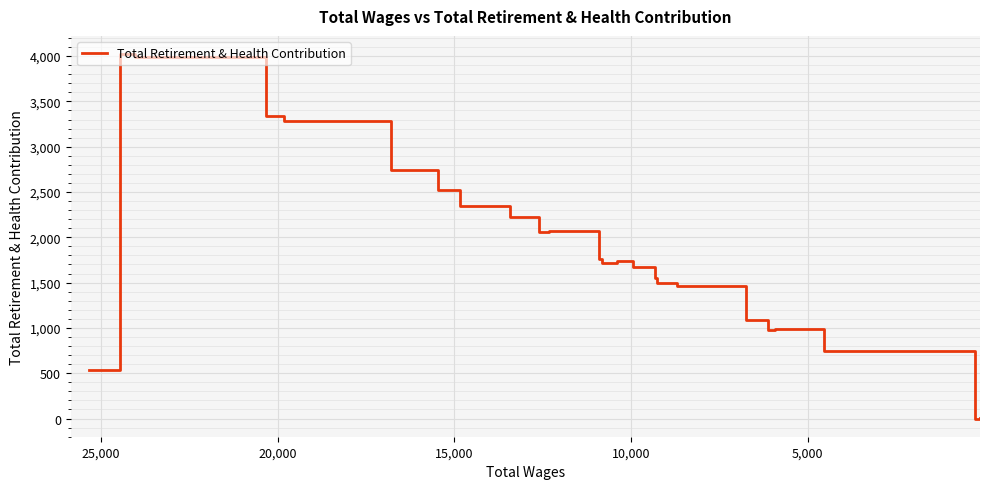

How many interior local valleys (lower than both neighbors) does the data have?

4